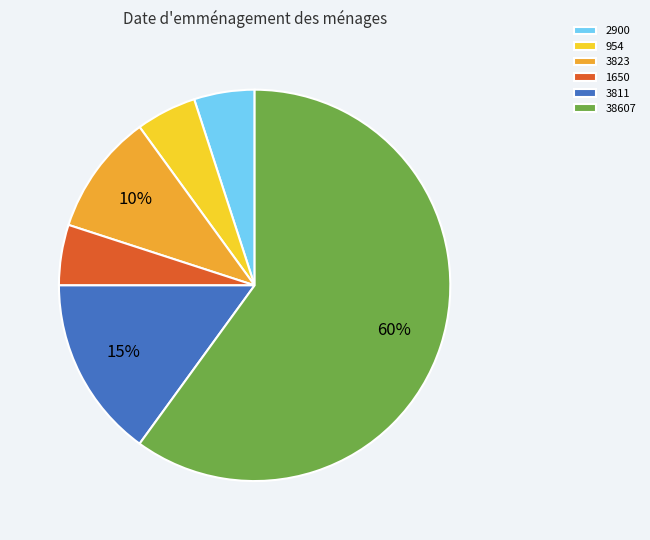

To the nearest percent, what is the difference between the largest and smallest slice percentages?

55%